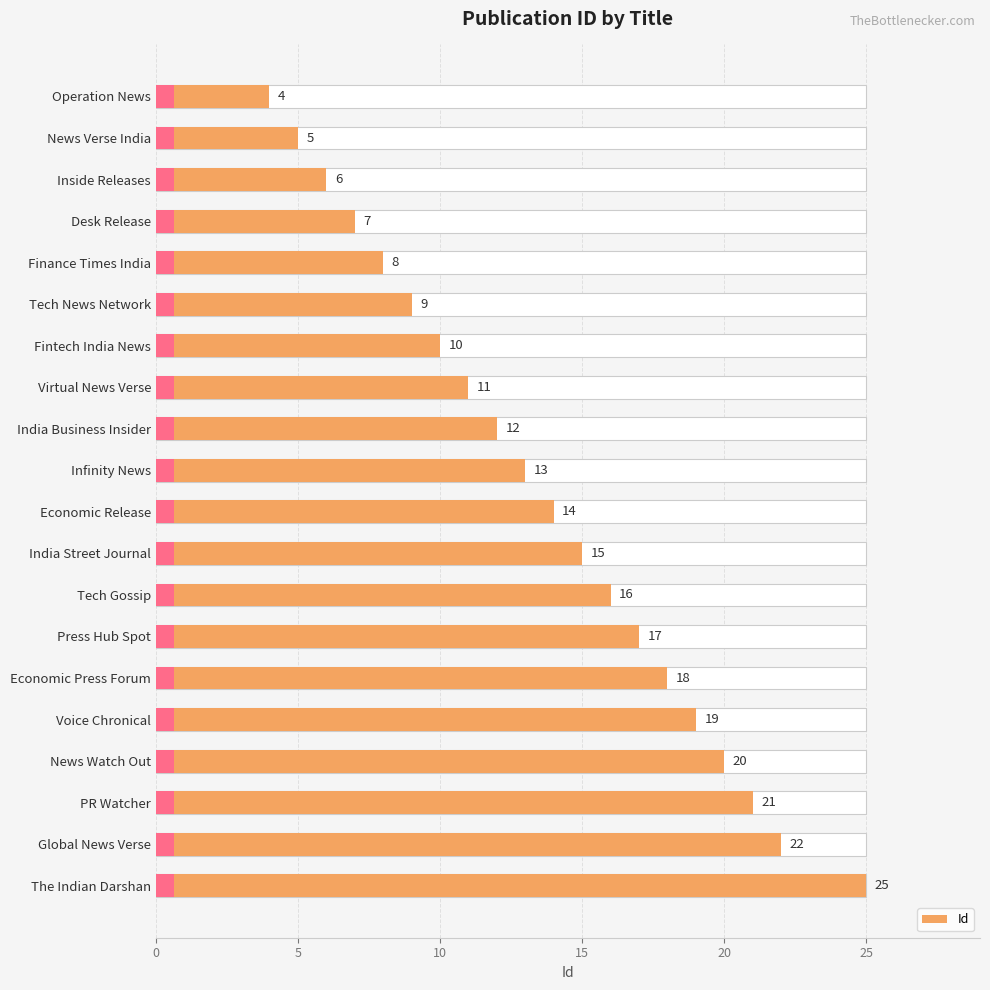

Does the chart contain stacked bars?

No